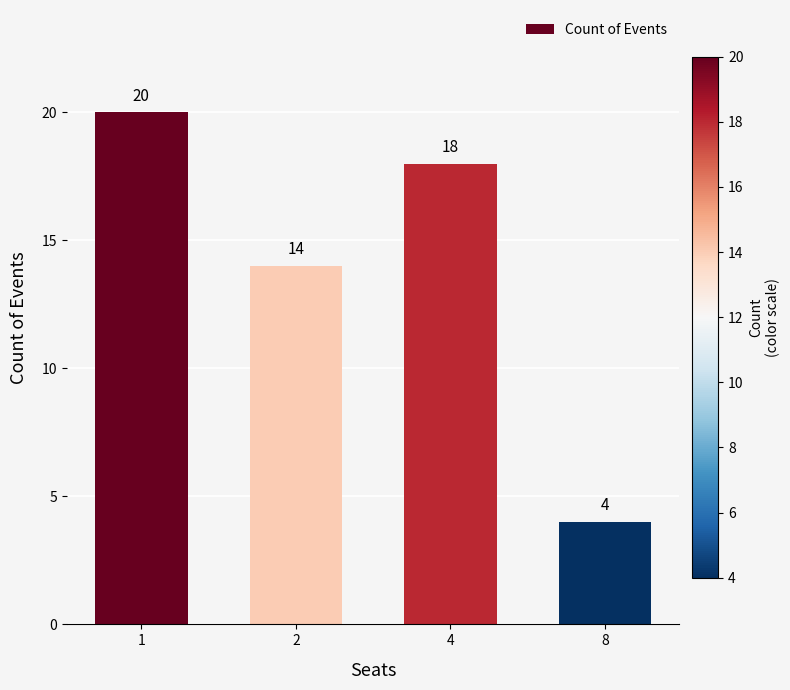

Rank the categories by value from lowest to highest.

8, 2, 4, 1